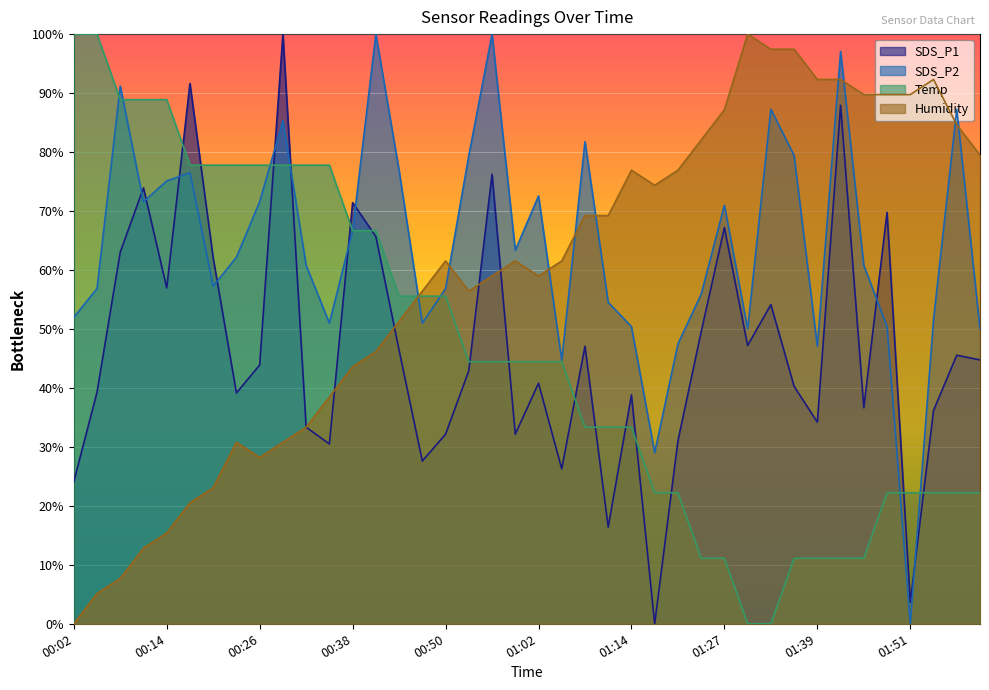

What is the value of the Humidity point at the 30th from the left?

100.0